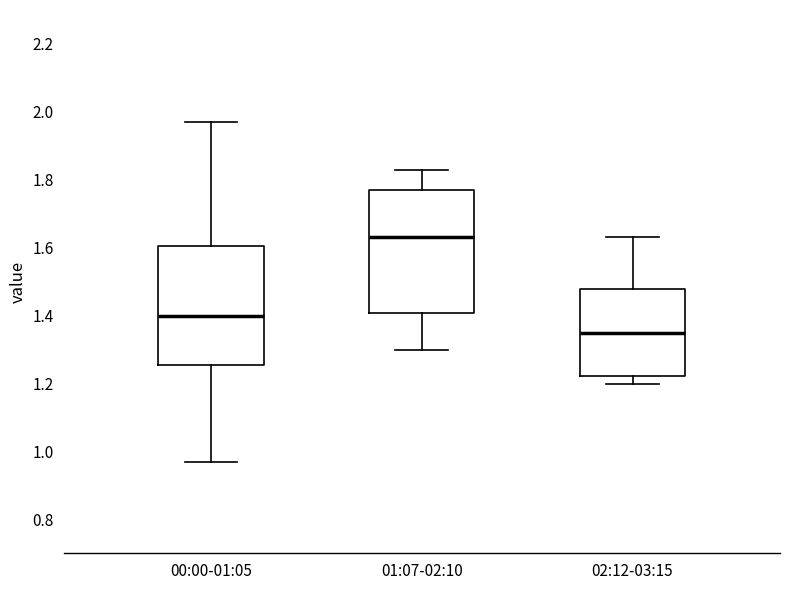

Where does the lower whisker of the box for 01:07-02:10 end on the y-axis? The values are not printed on the chart, so give them approximately, as read against the axis.

1.30